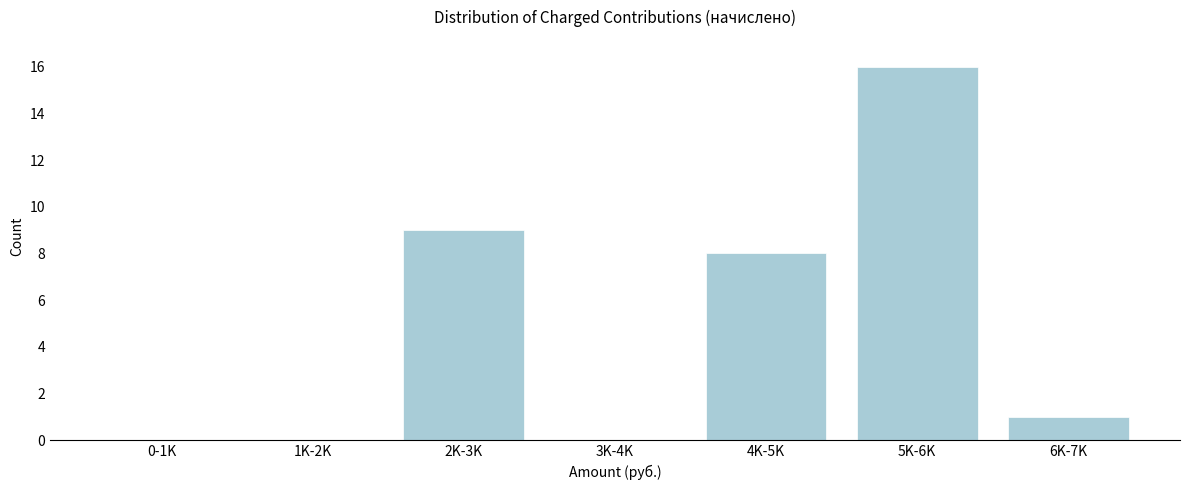

Reading left to right, extract all data points from this chart.

0-1K=0	1K-2K=0	2K-3K=9	3K-4K=0	4K-5K=8	5K-6K=16	6K-7K=1